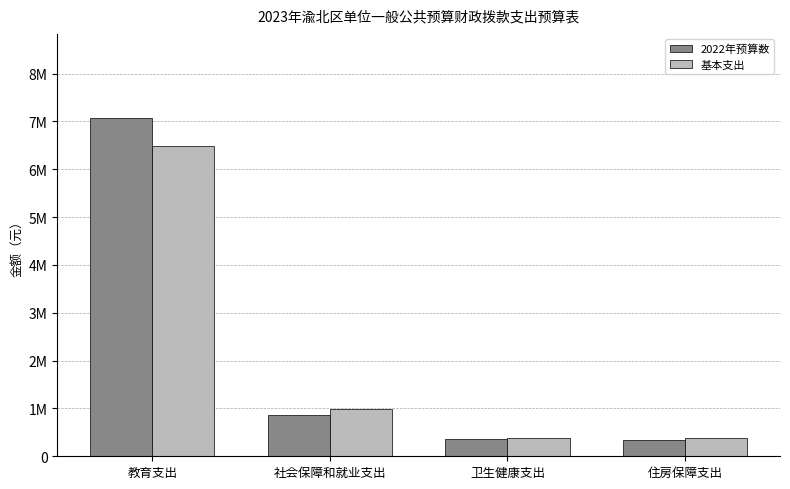

What is the difference between the highest and lowest values at 卫生健康支出?

29288.4